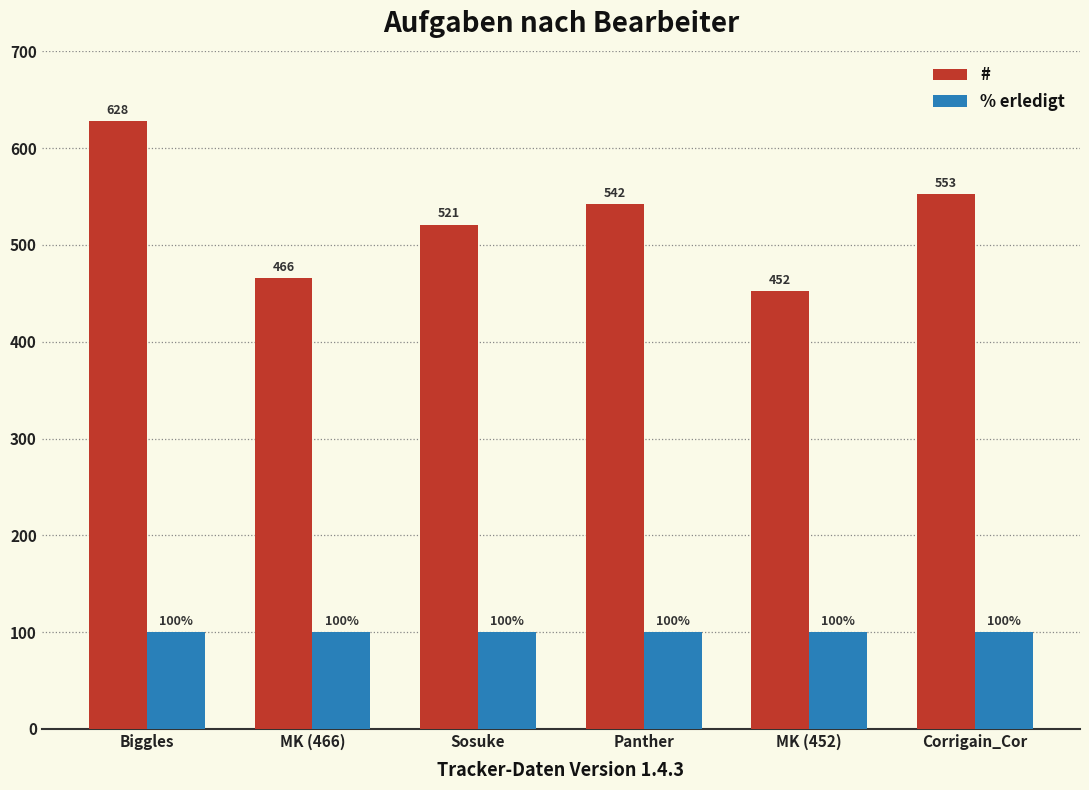

At how many categories does at least one series exceed 122?

6